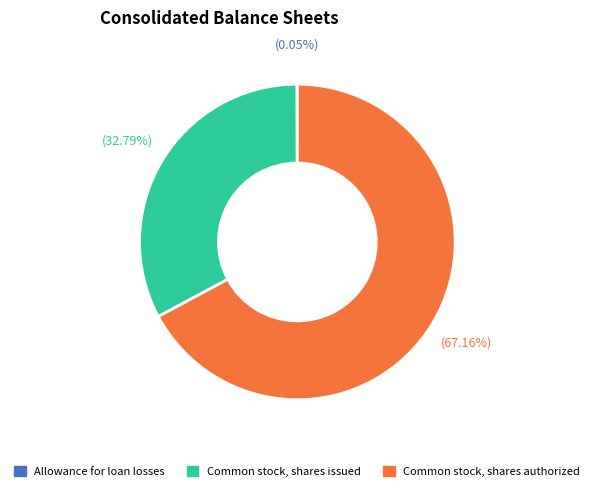

Which slice is the largest?

Common stock, shares authorized